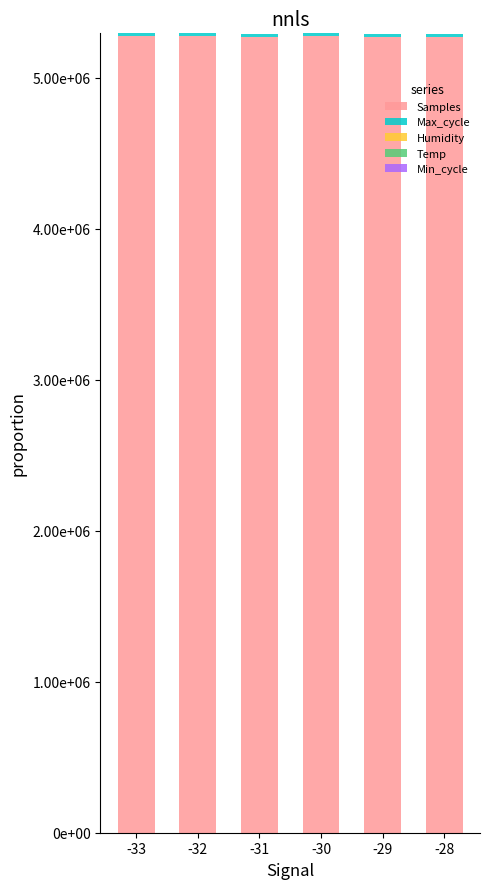

Are the bars grouped side by side (vs. stacked)?

No